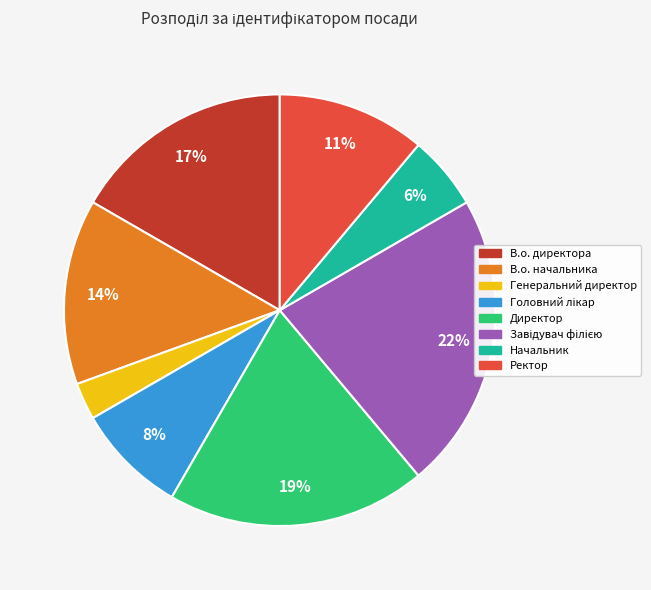

Is the sum of В.о. директора and В.о. начальника greater than half?

No